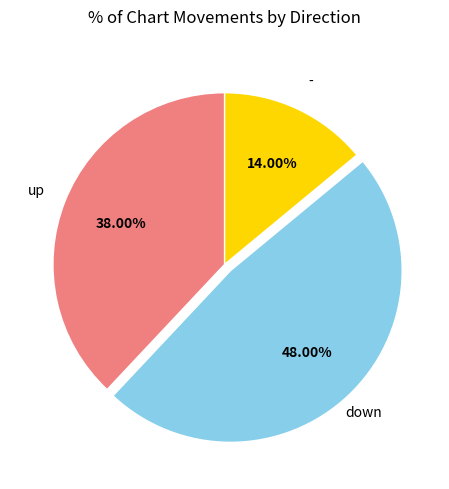

How many segments does this pie chart have?

3